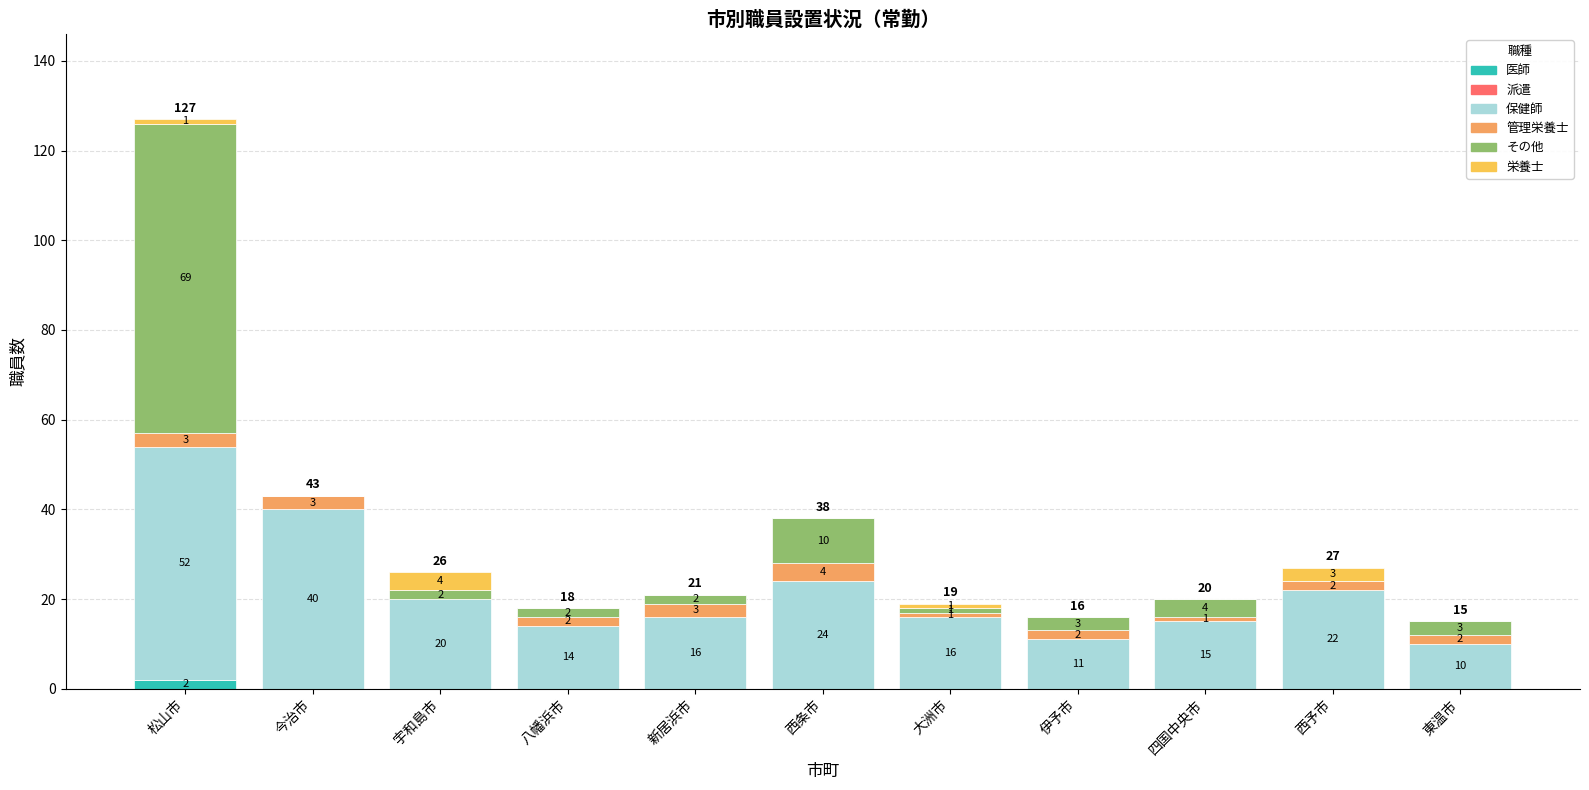

At which category is the sum across all series the highest?

松山市